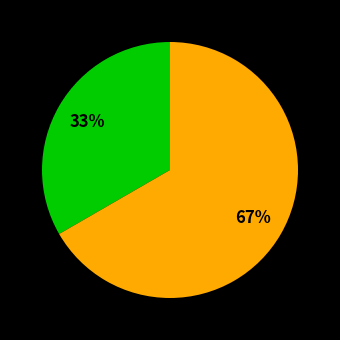

To the nearest percent, what is the average slice percentage?

50%